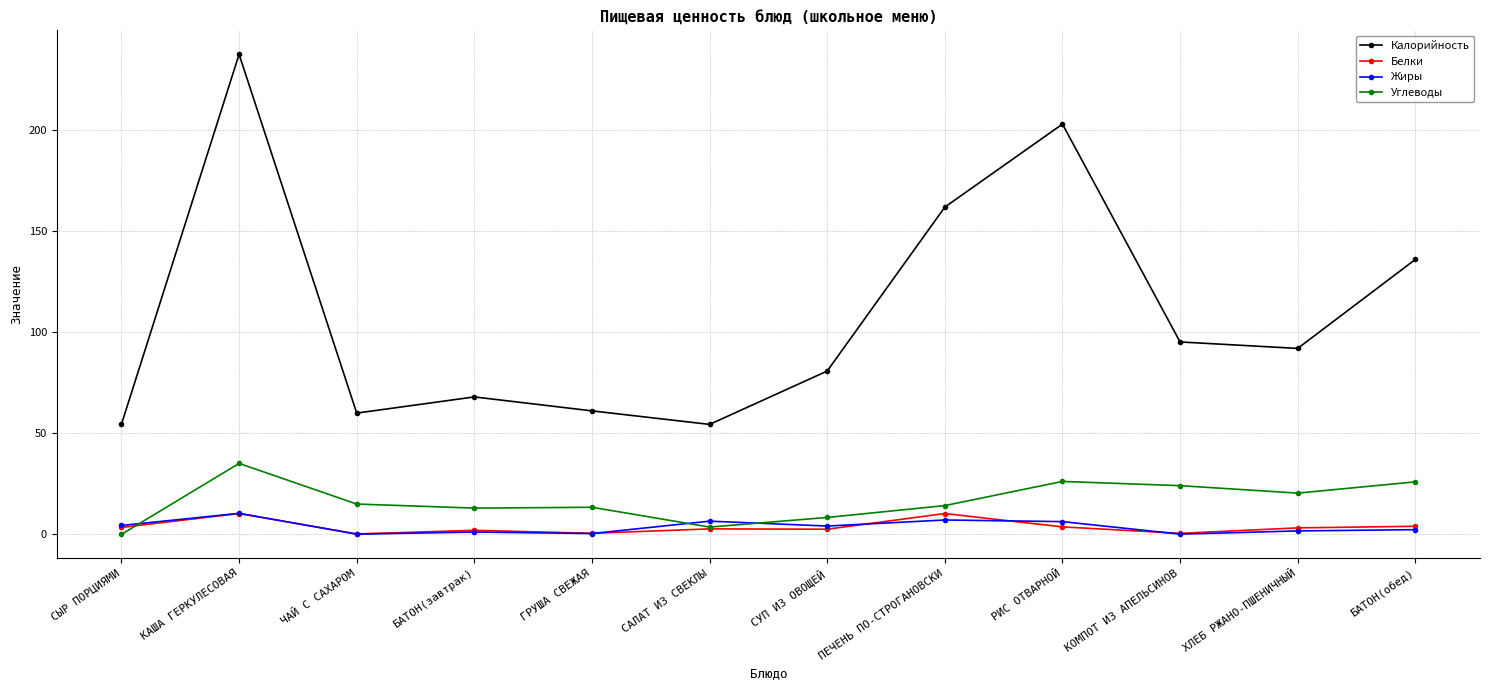

At which label is Калорийность closest to 145?

БАТОН(обед)